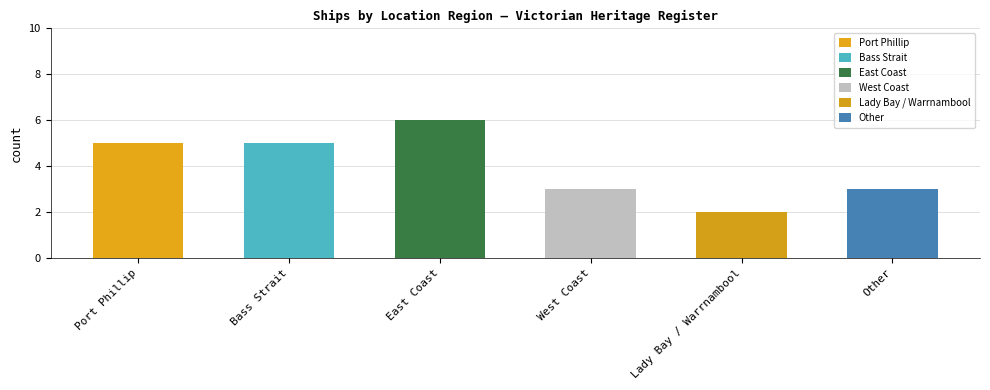

What is the greatest value displayed?

6